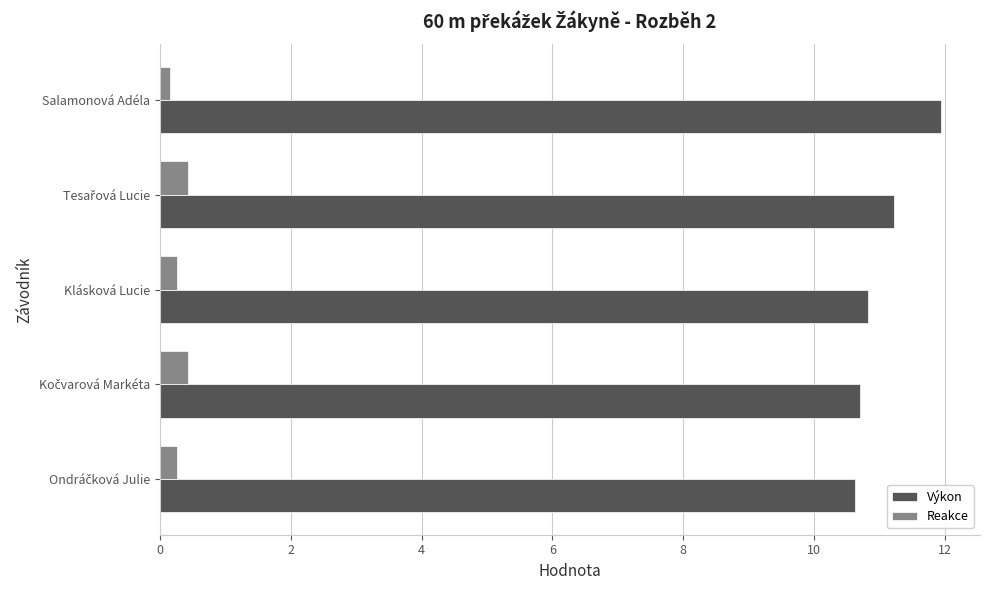

What are all the series names shown in the legend?

Výkon, Reakce